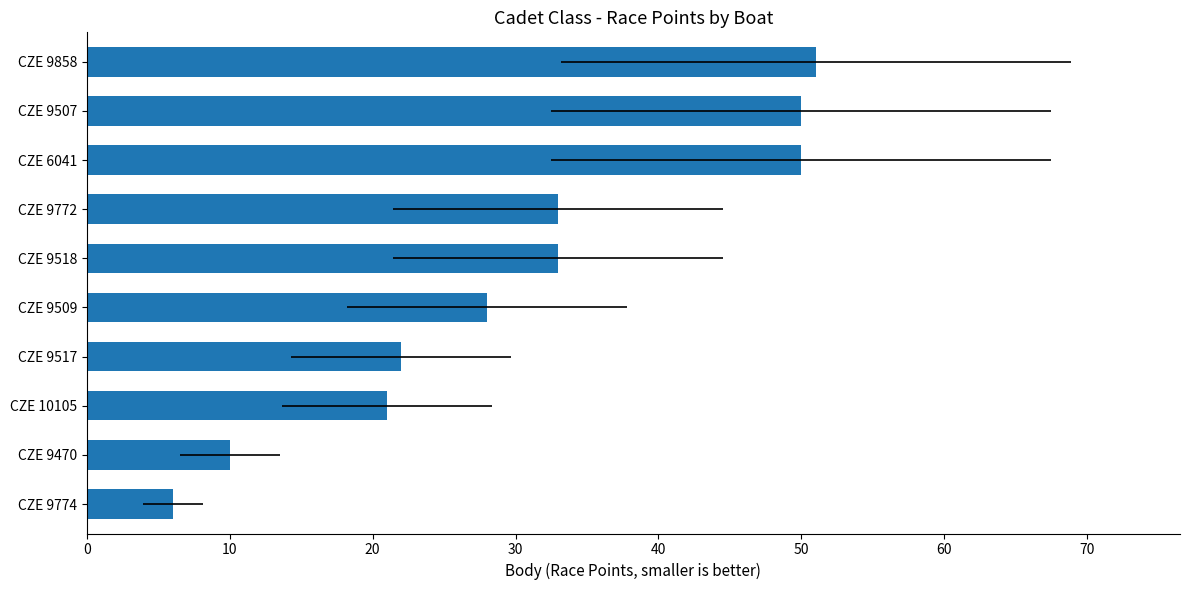

What is the difference between the maximum and minimum values?

45